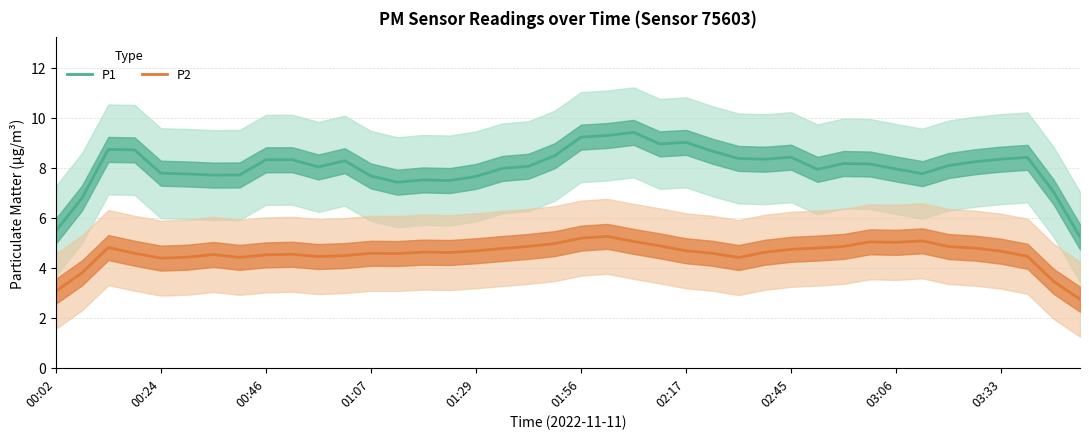

True or false: P1 and P2 intersect in this chart.

False